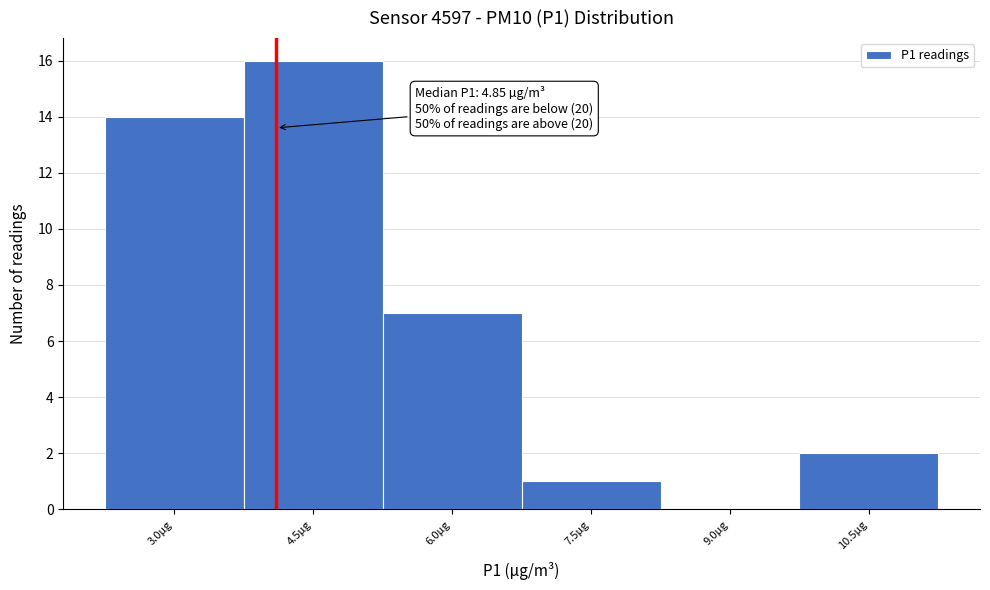

Reading left to right, transcribe all the data shown in this chart.

3.0µg=14	4.5µg=16	6.0µg=7	7.5µg=1	9.0µg=0	10.5µg=2